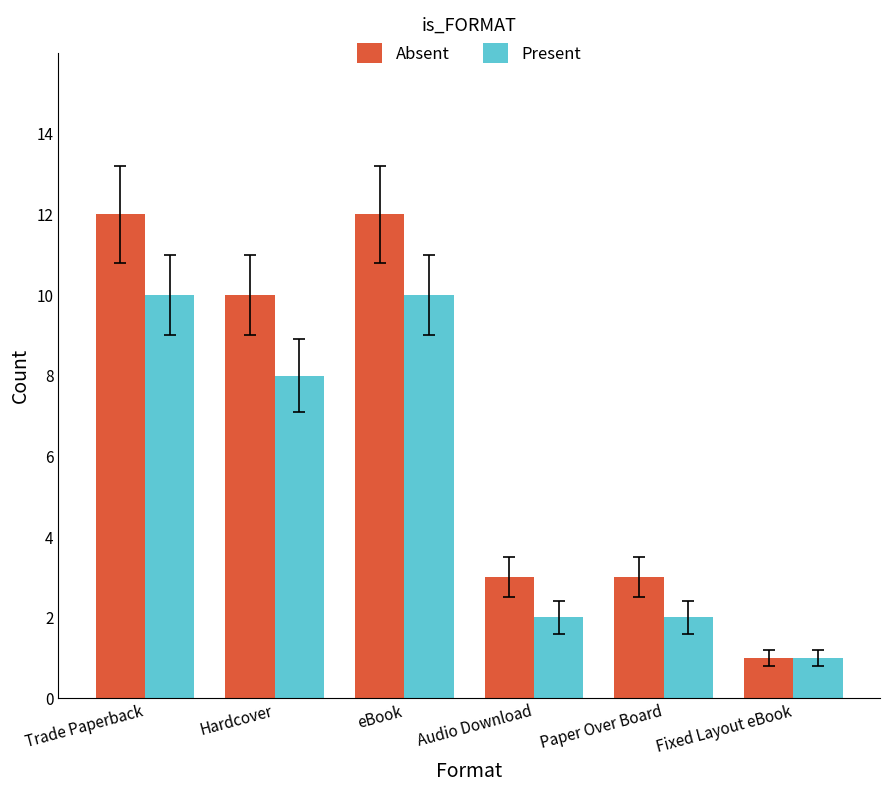

Does the chart contain any negative values?

No